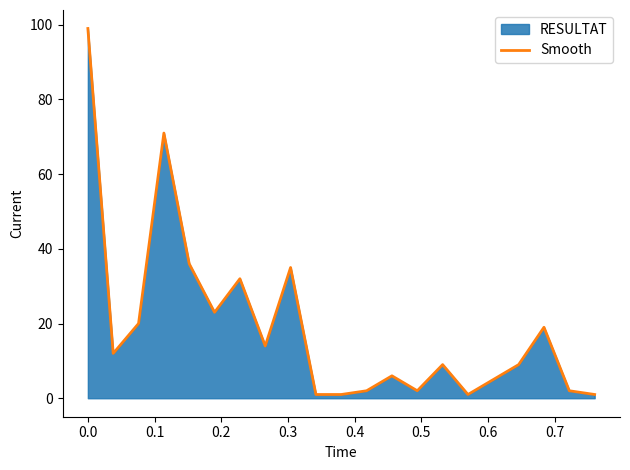

What is the value of the 14th point from the left?

2